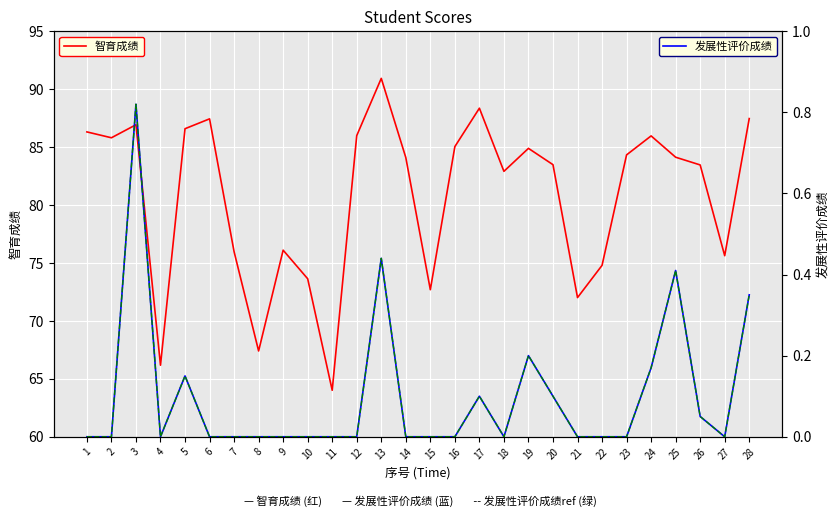

Which label corresponds to the largest value in the chart?

13